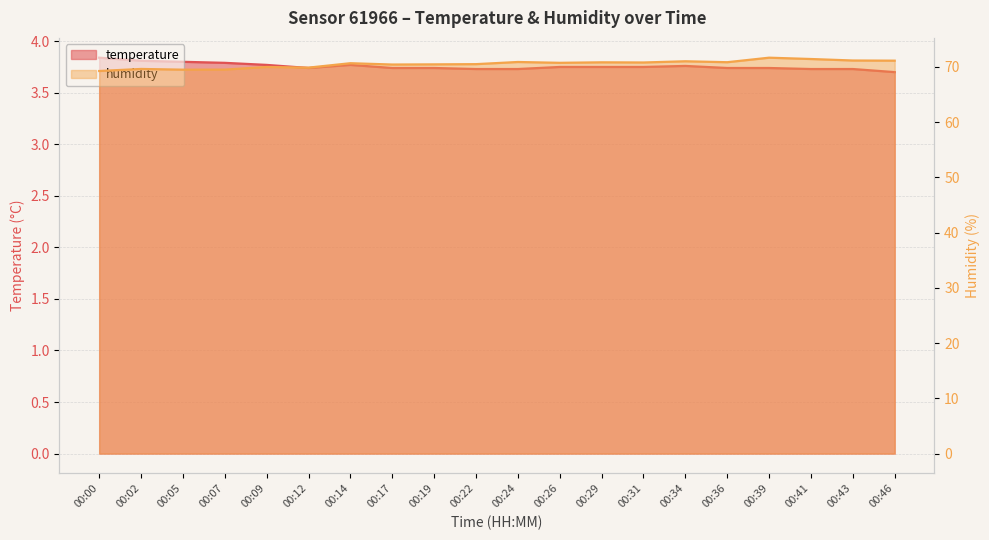

What value does the humidity series have at 00:39?

71.7